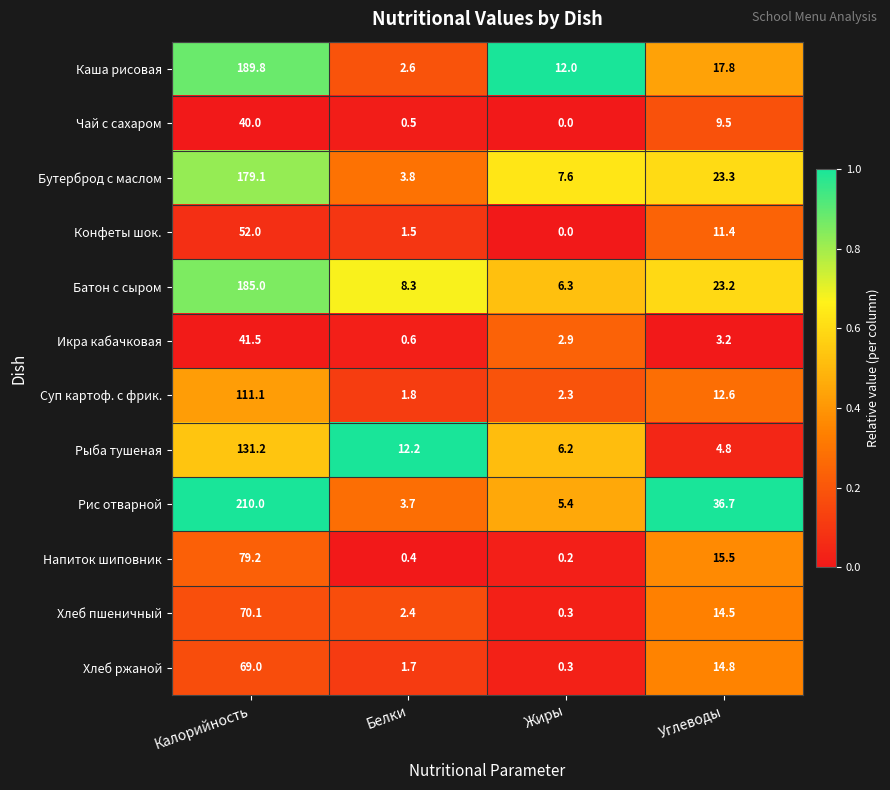

What is the sum of all Каша рисовая values?

222.2